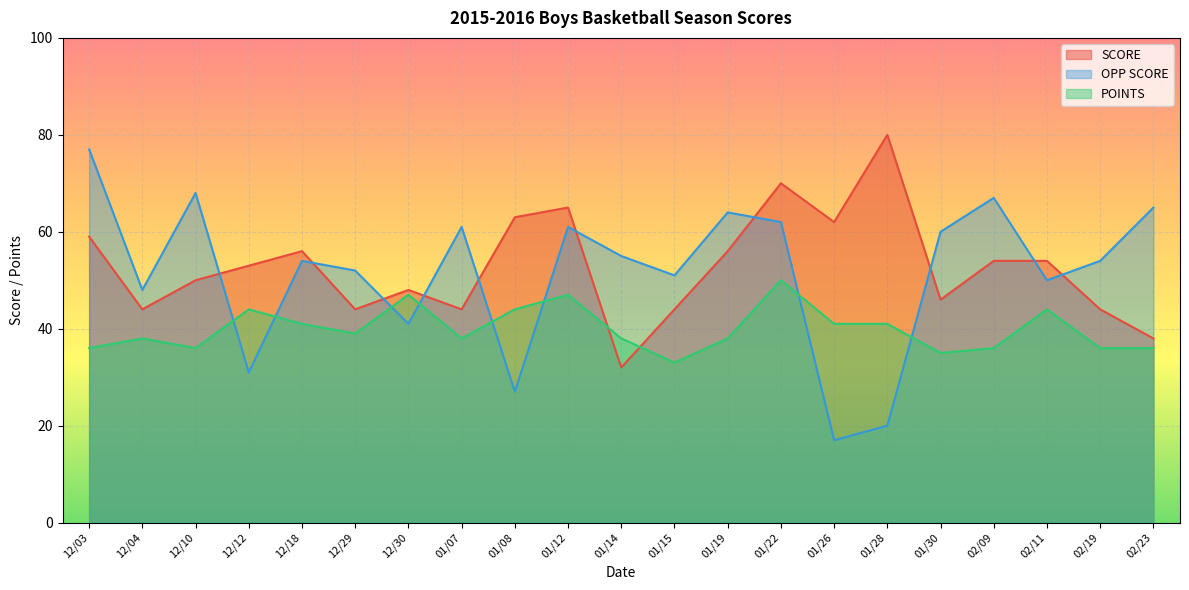

Rank the series by their maximum value, from lowest to highest.

POINTS, OPP SCORE, SCORE